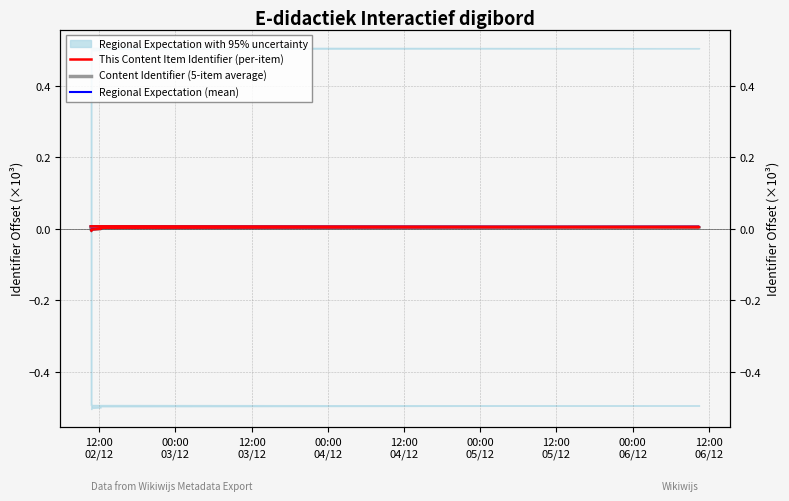

How many categories are shown in the chart?

7